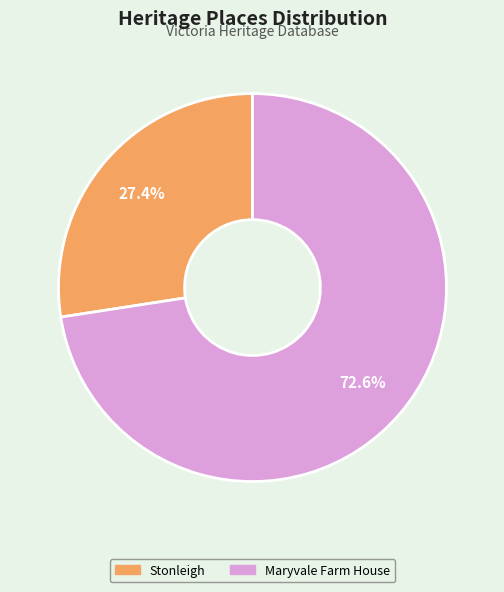

To the nearest percent, what percentage of the pie is Maryvale Farm House?

73%